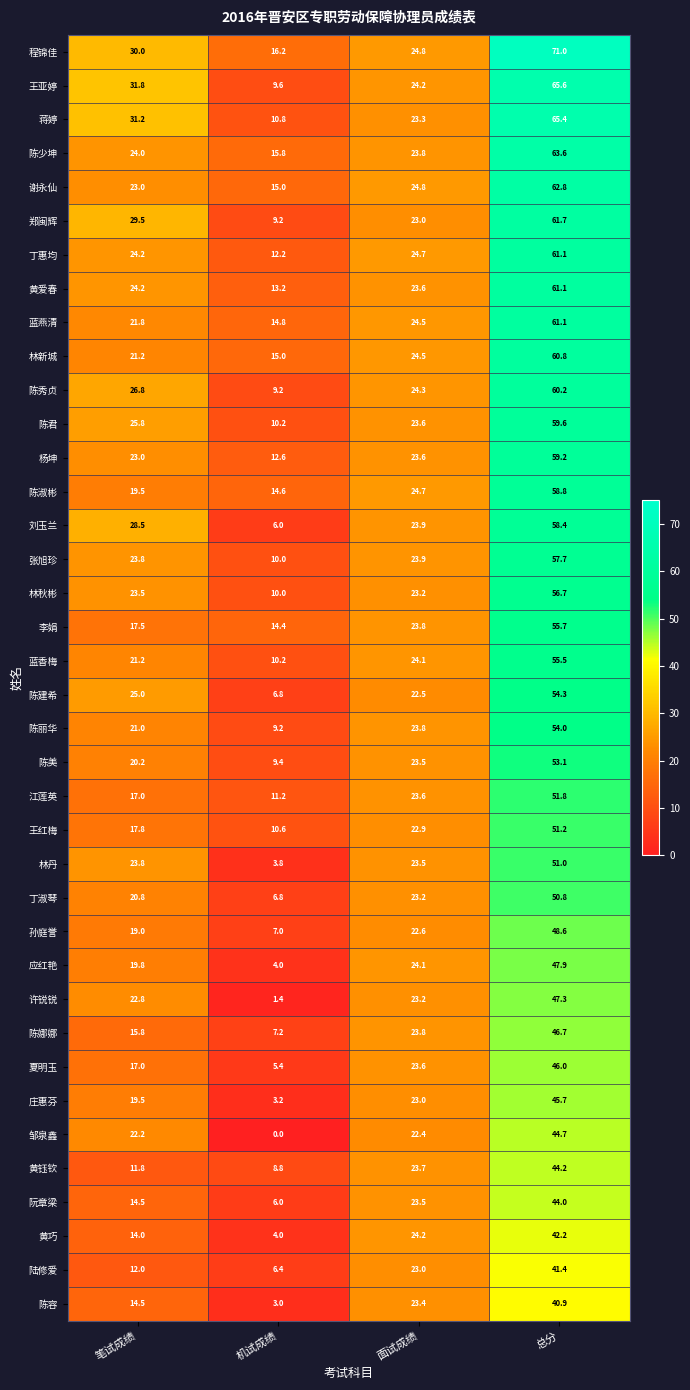

Which series changed the most between 机试成绩 and 面试成绩?

邹泉鑫